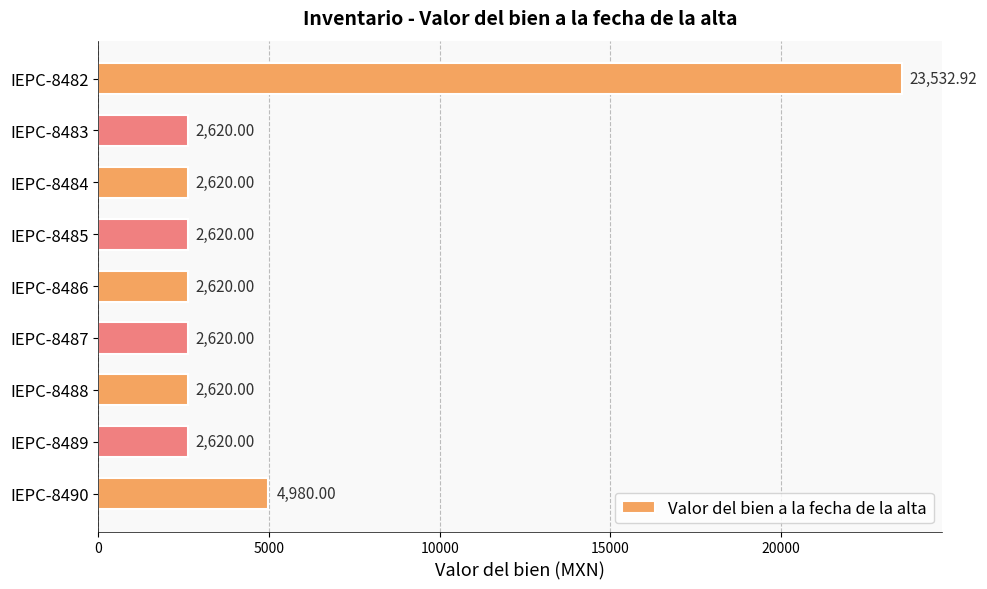

What is the average value?

5205.9